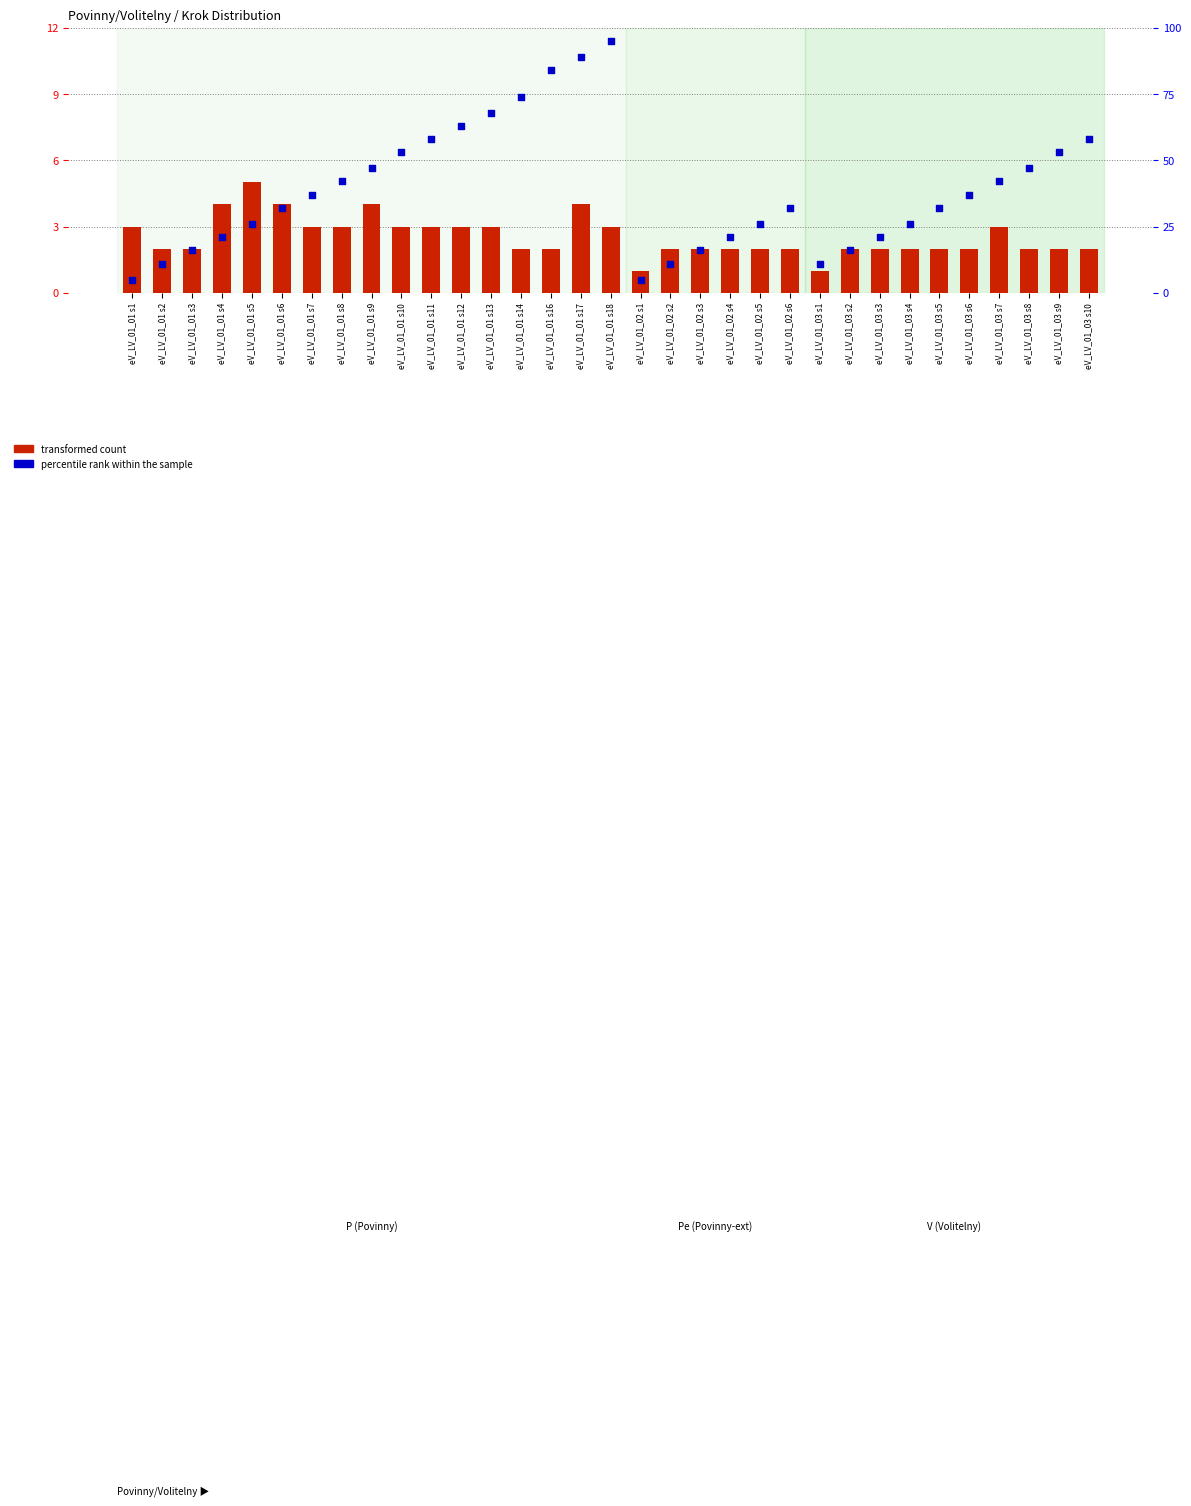

Which series has the largest total across all categories?

percentile rank within the sample